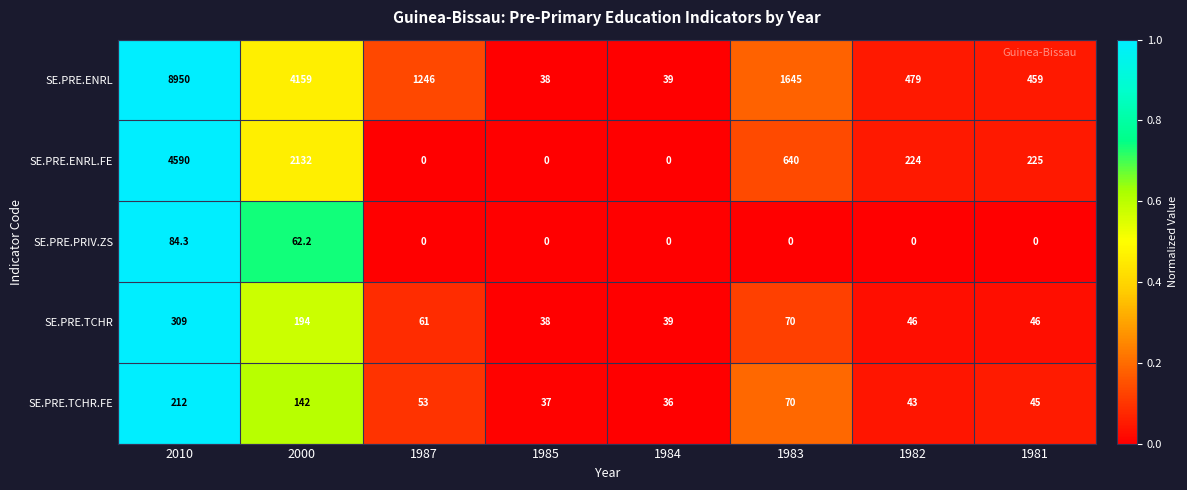

What is the difference between the SE.PRE.TCHR.FE values at 2000 and 1985?

105.0